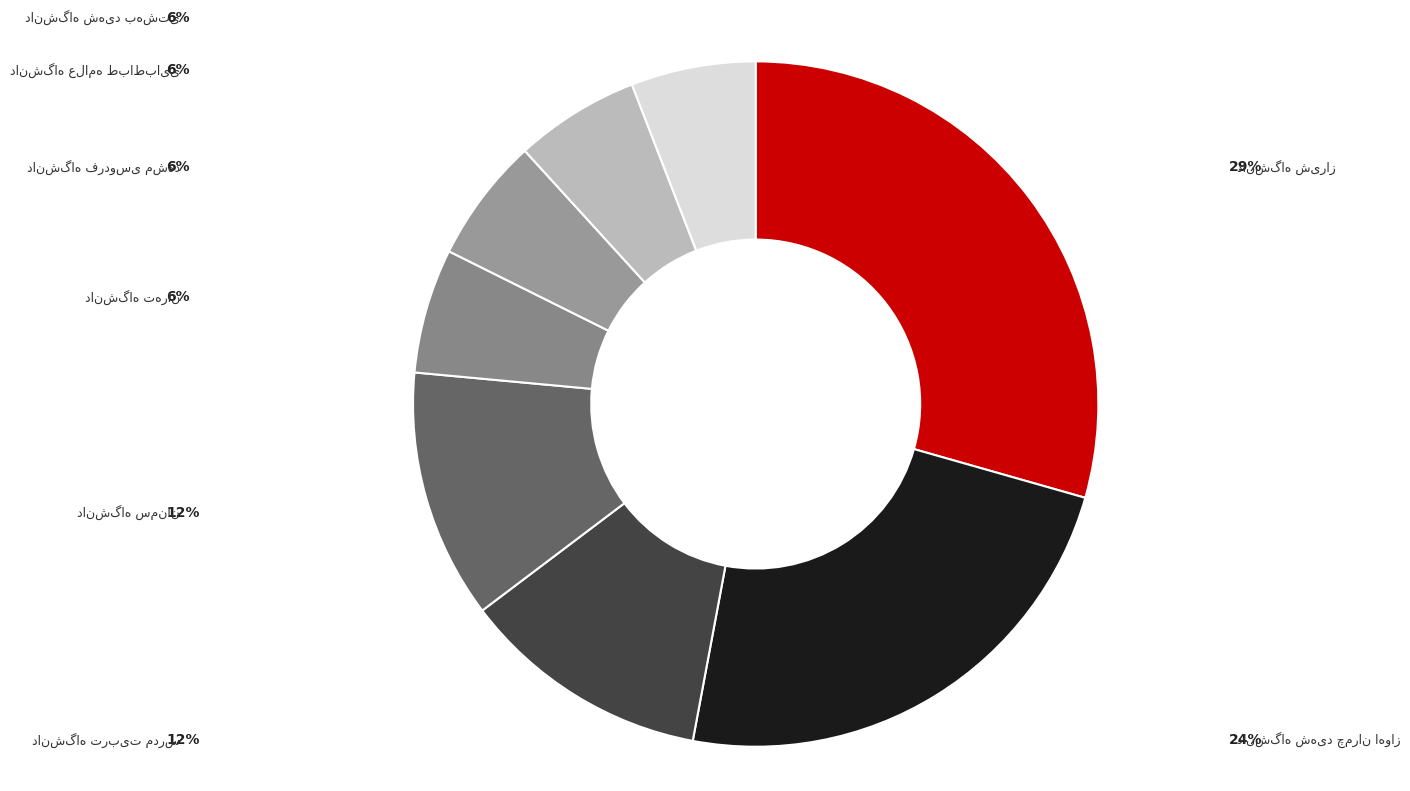

To the nearest percent, what portion does دانشگاه تربیت مدرس represent?

12%